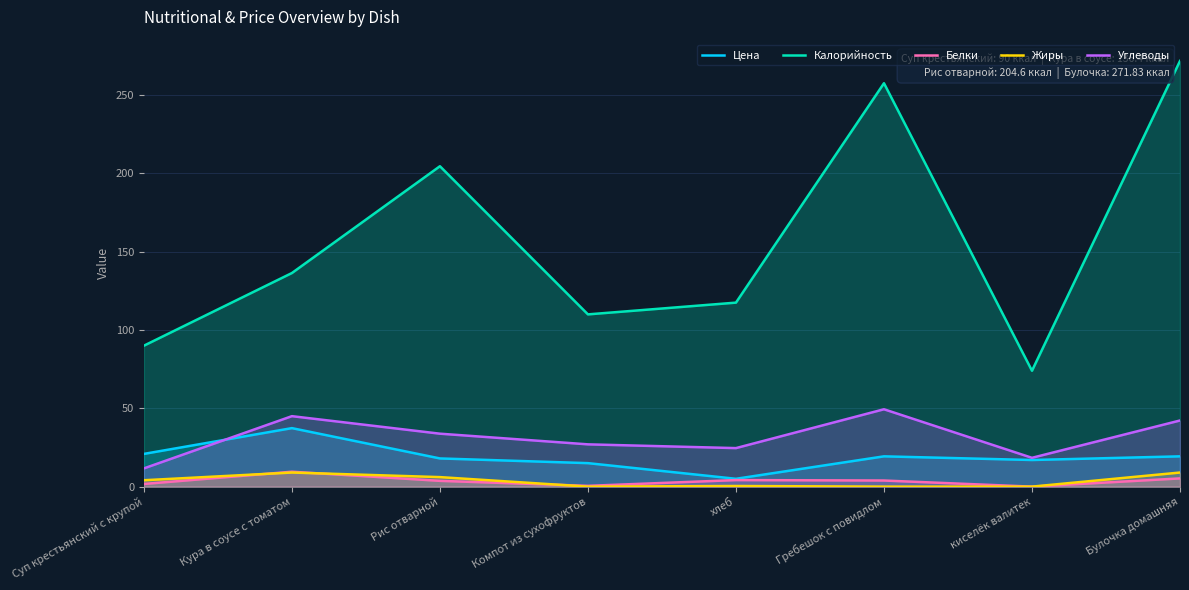

List the series in order of their peak value, highest first.

Калорийность, Углеводы, Цена, Белки, Жиры